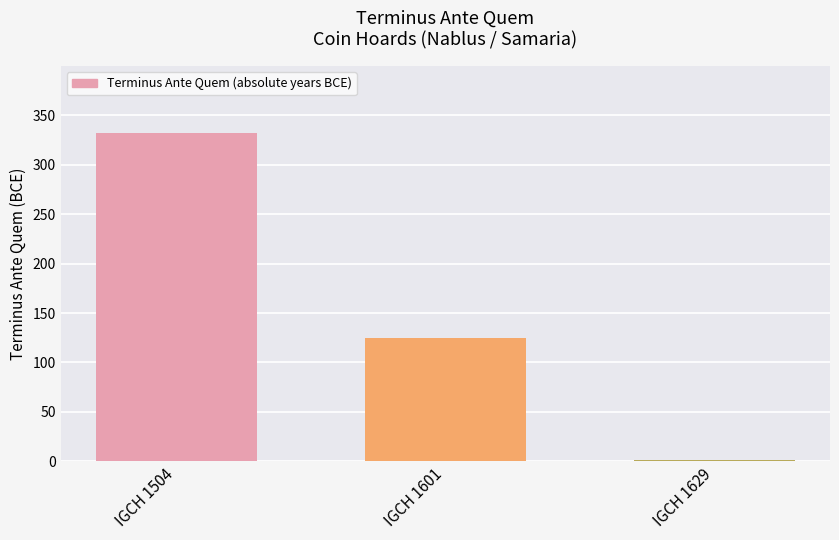

Does the chart contain stacked bars?

No